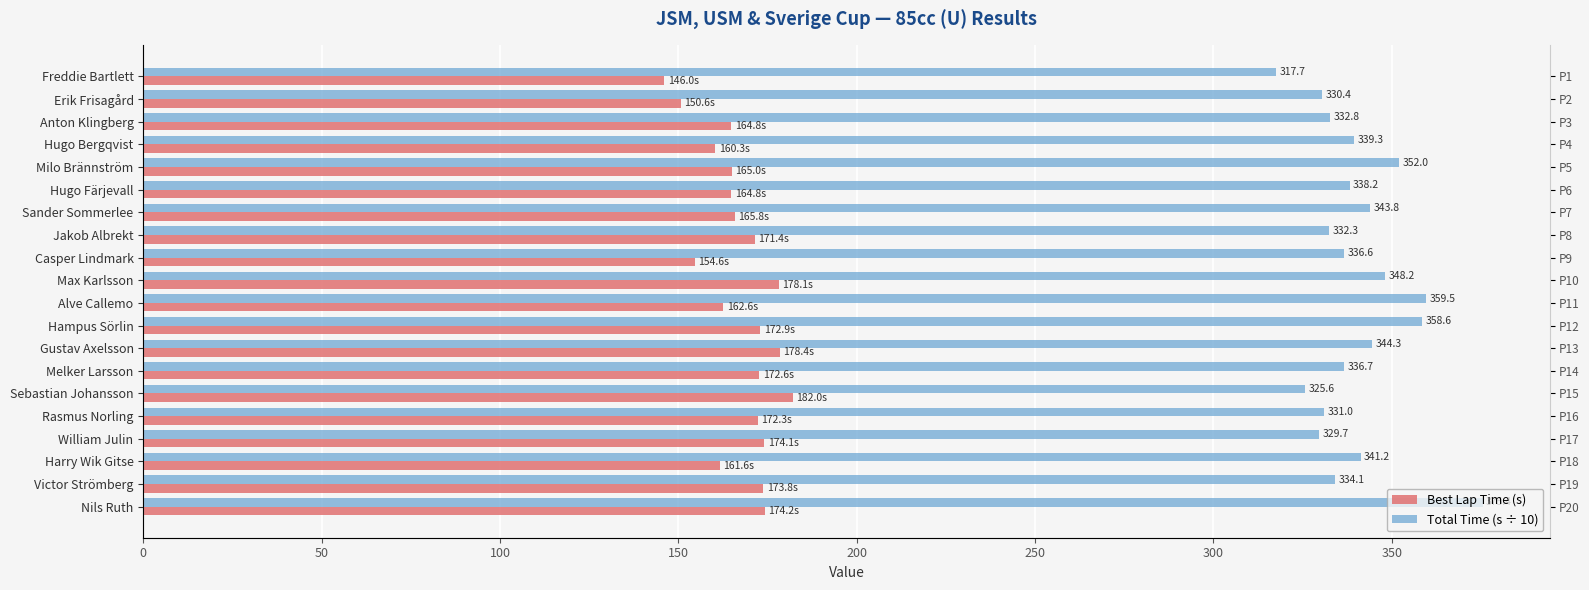

The value of Total Time (s ÷ 10) at William Julin is 578.1. True or false?

False